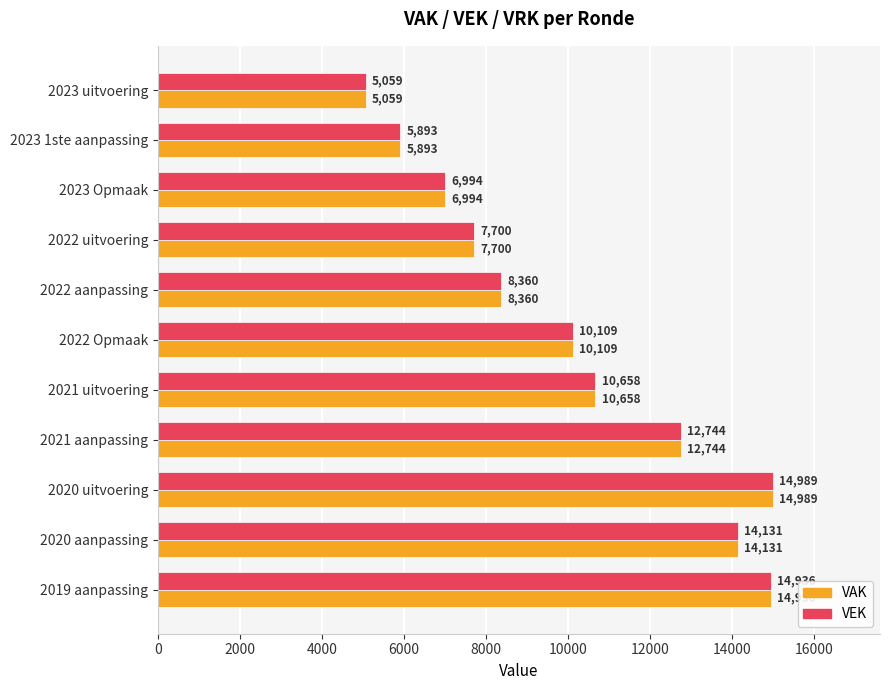

Read the VEK value at 2019 aanpassing, to the nearest 10.

14940